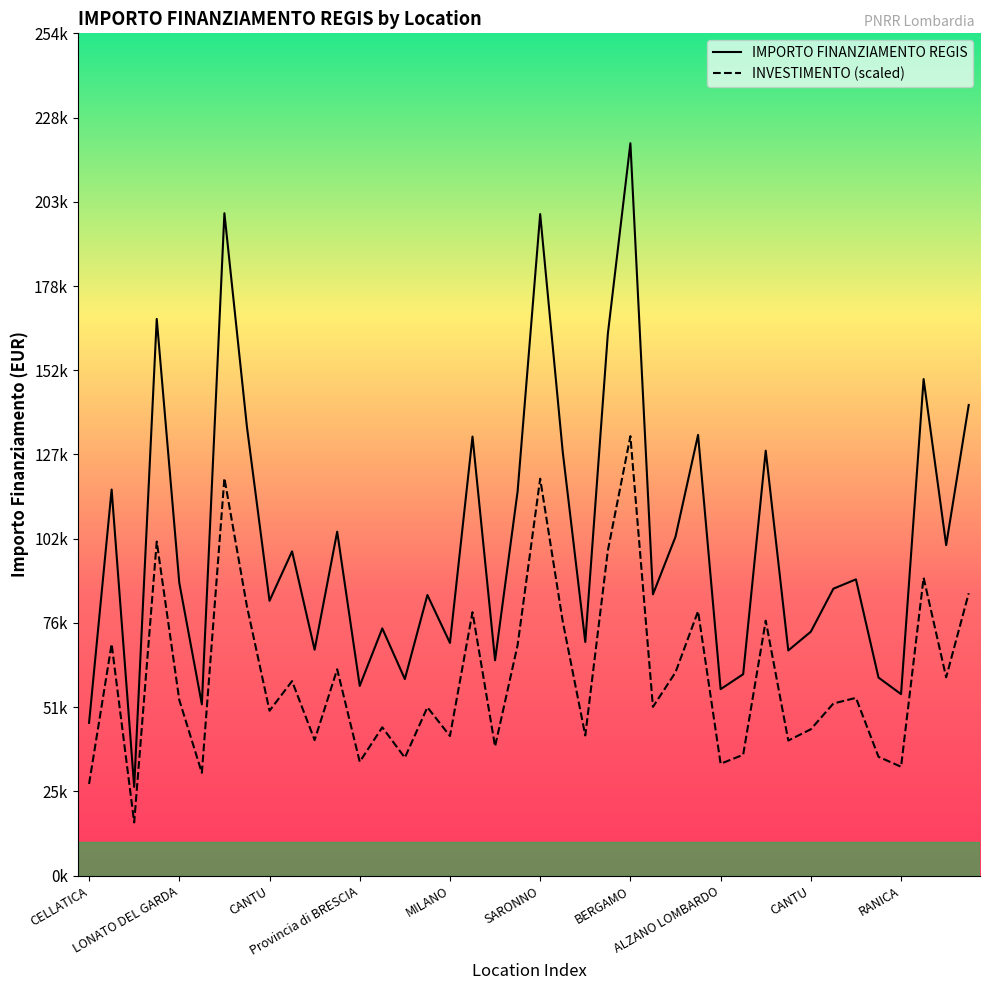

How many data points in INVESTIMENTO (scaled) are above 52928?

20